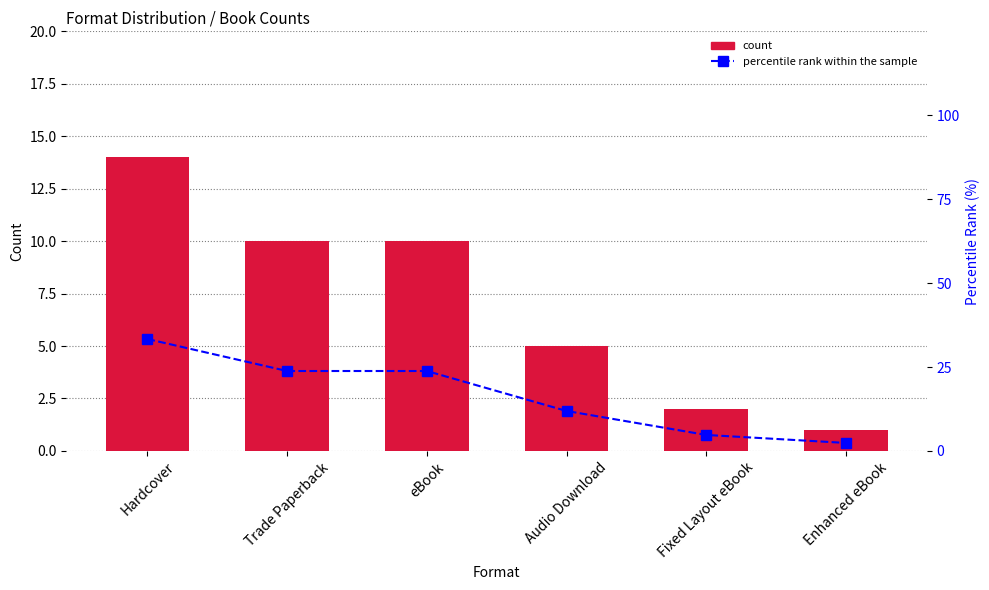

At which category is the sum across all series the highest?

Hardcover